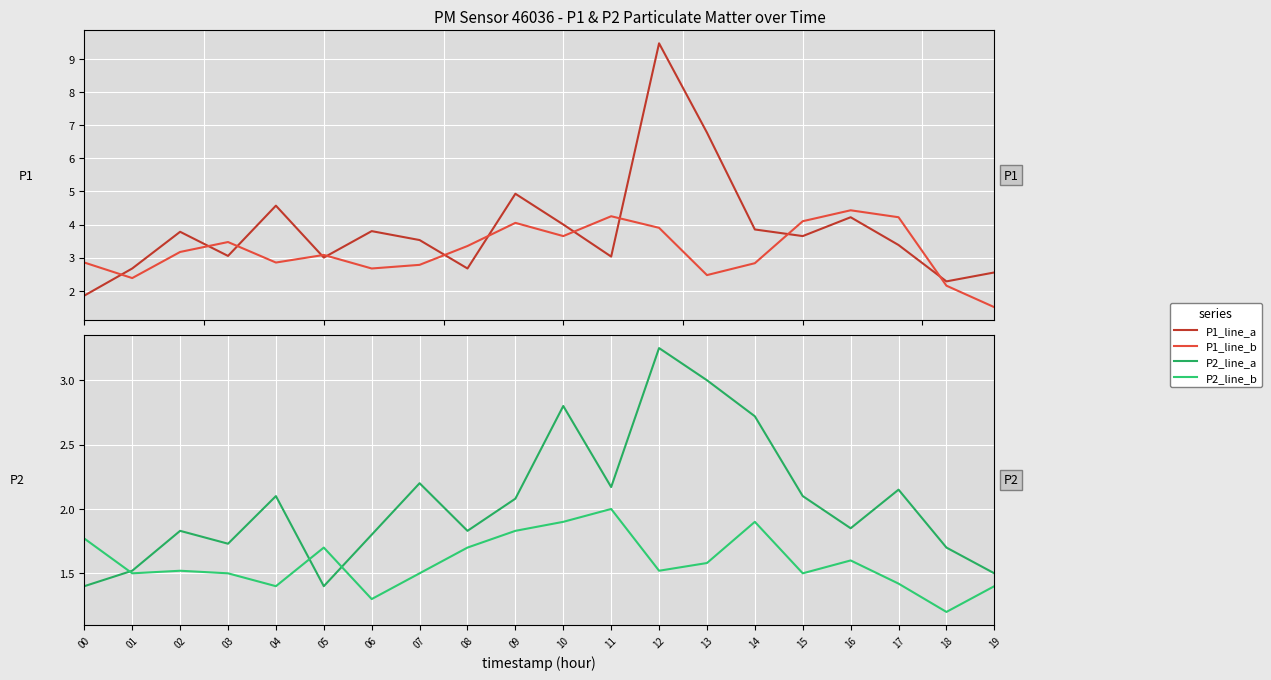

Which category has the lowest value across all series?

18